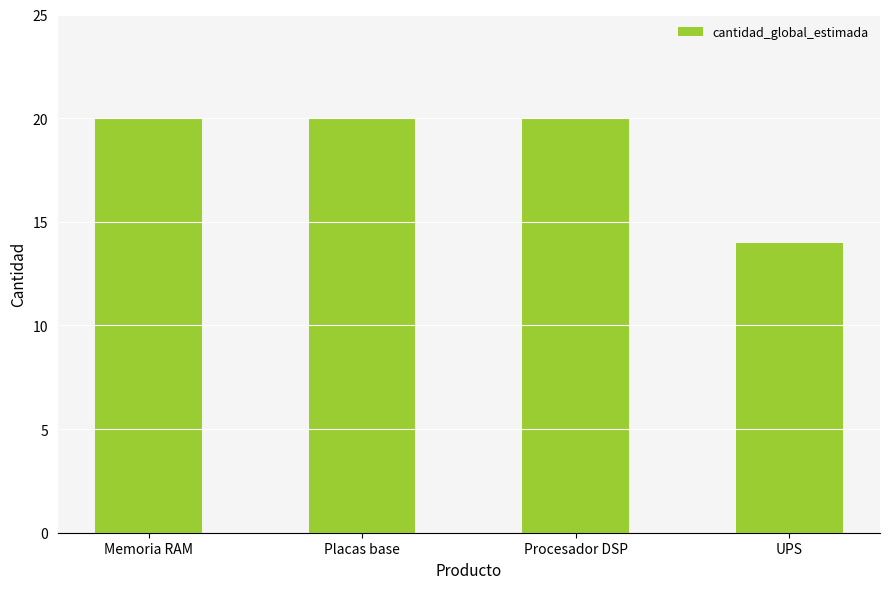

What is the value of the 3rd bar from the left?

20